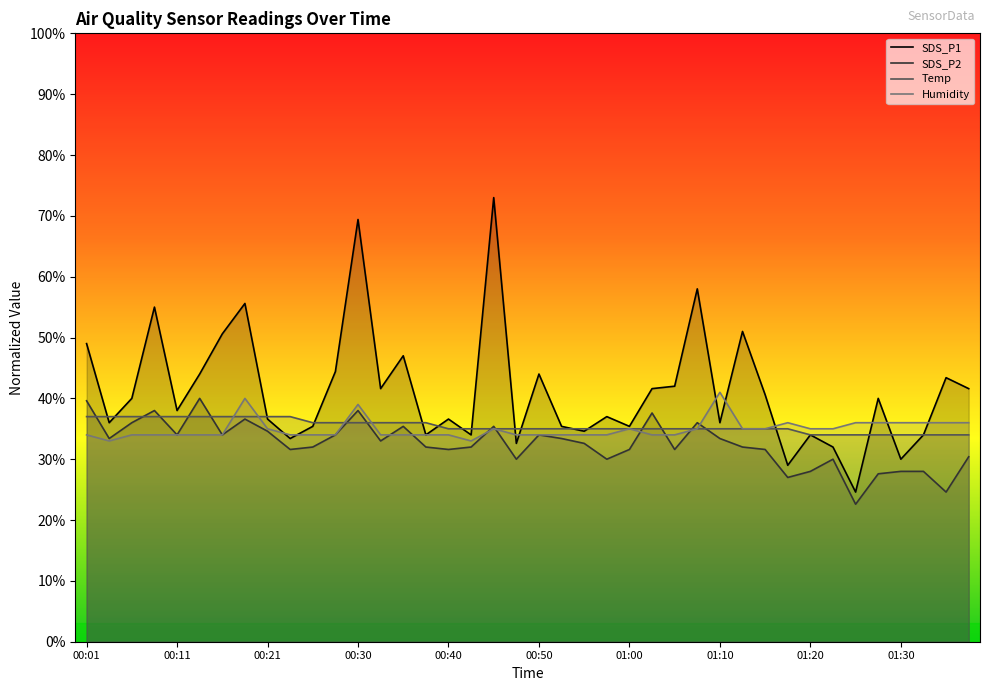

The SDS_P2 series shows 43.3 at 01:28. True or false?

False